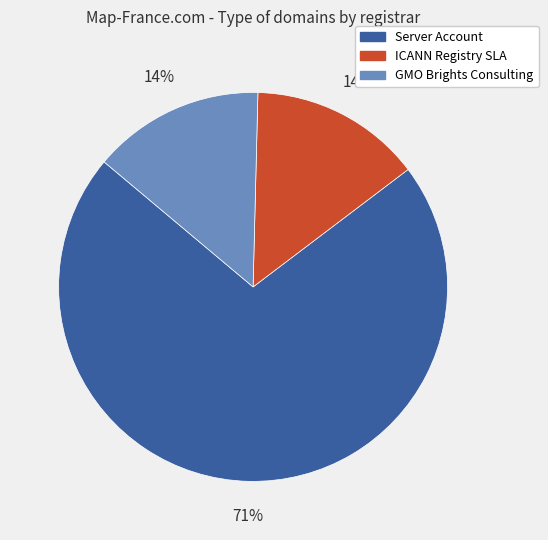

Which slice is the largest?

Server Account